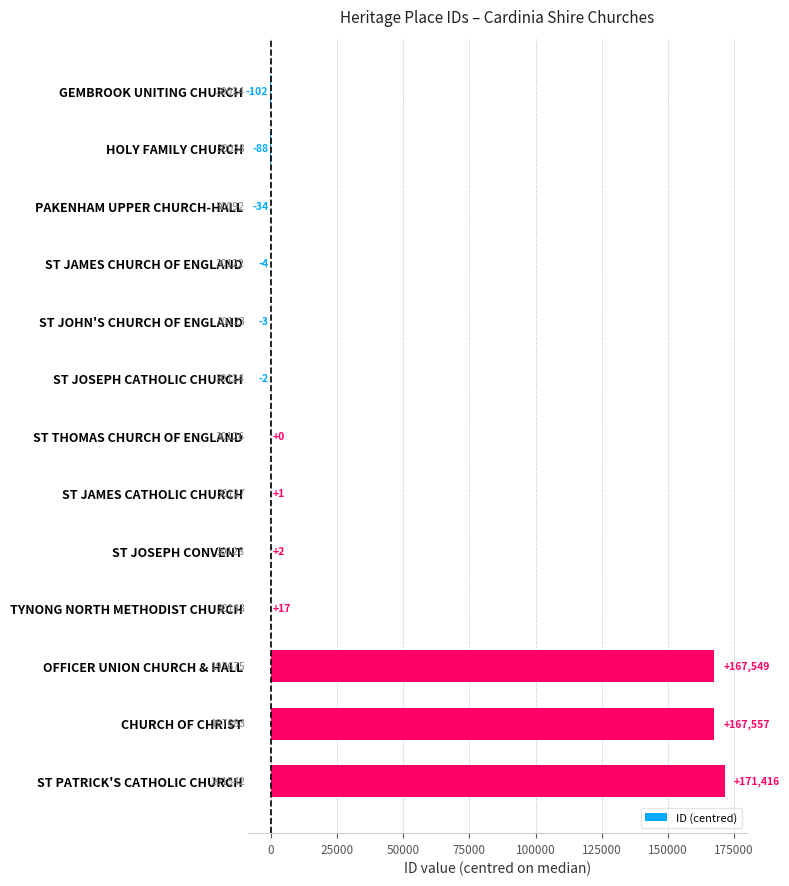

What is the maximum value shown in the chart?

171416